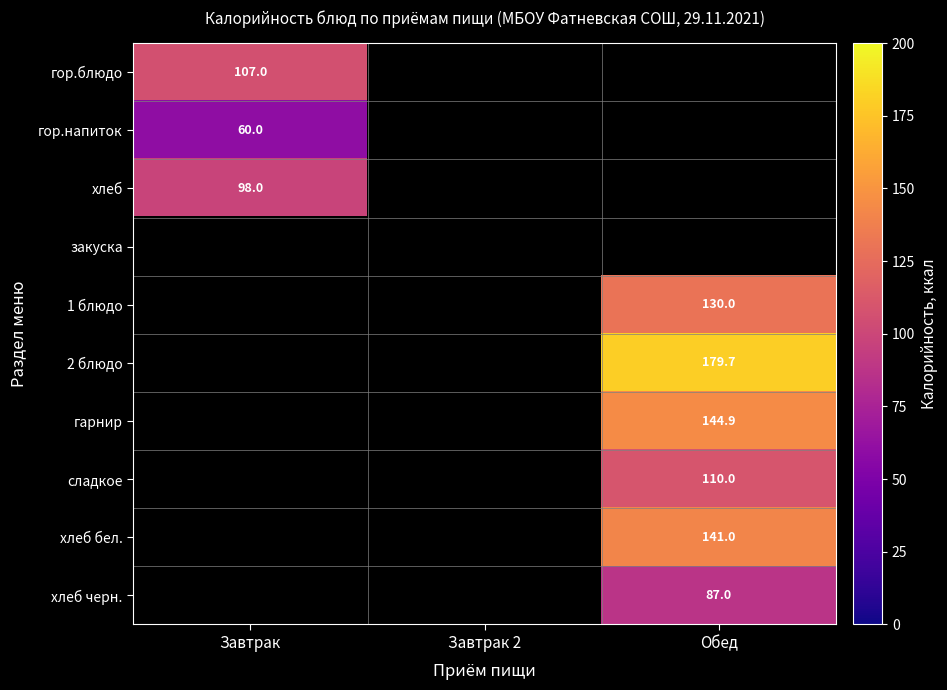

The хлеб series shows 98.0 at Завтрак. True or false?

True